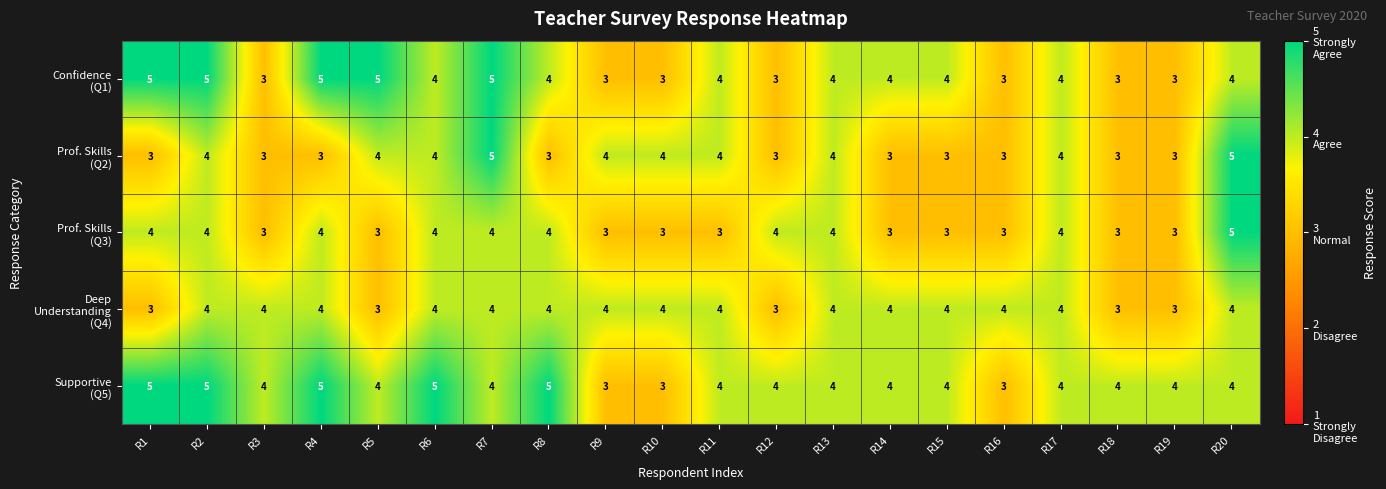

What is the smallest value displayed?

3